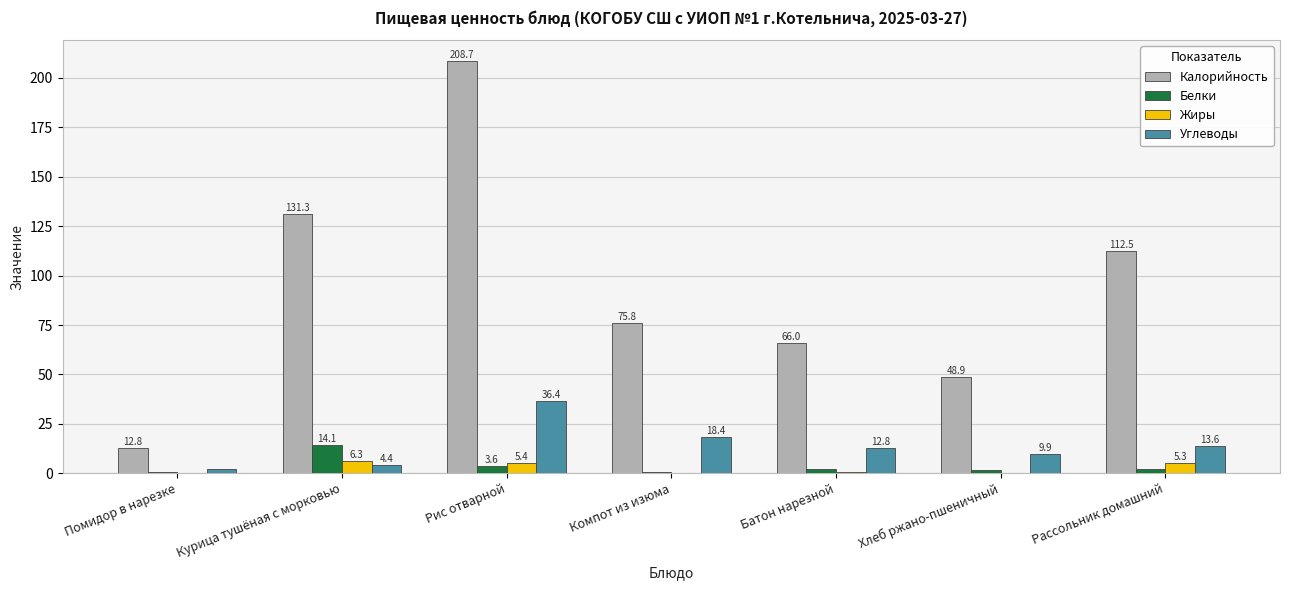

Which series changed the most between Курица тушёная с морковью and Хлеб ржано-пшеничный?

Калорийность